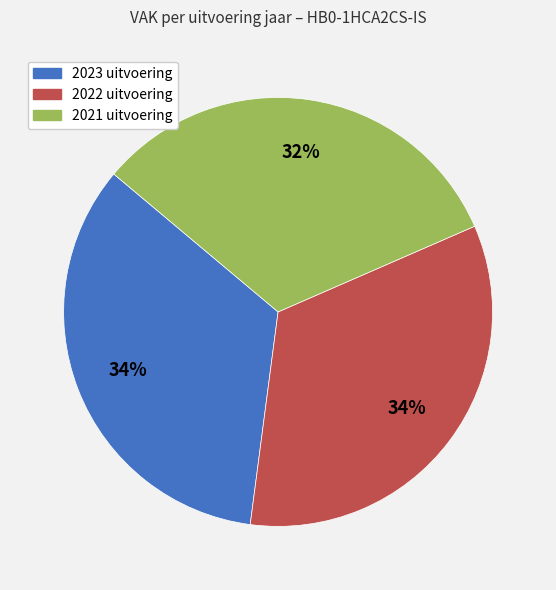

What percentage is the 2022 uitvoering slice, to the nearest percent?

34%